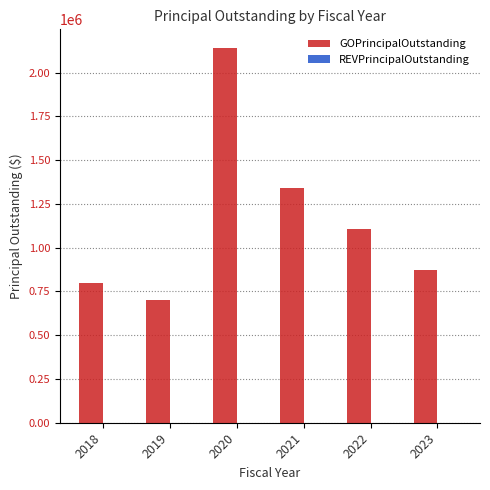

What is the change in value from 2018 to 2019?

-100000